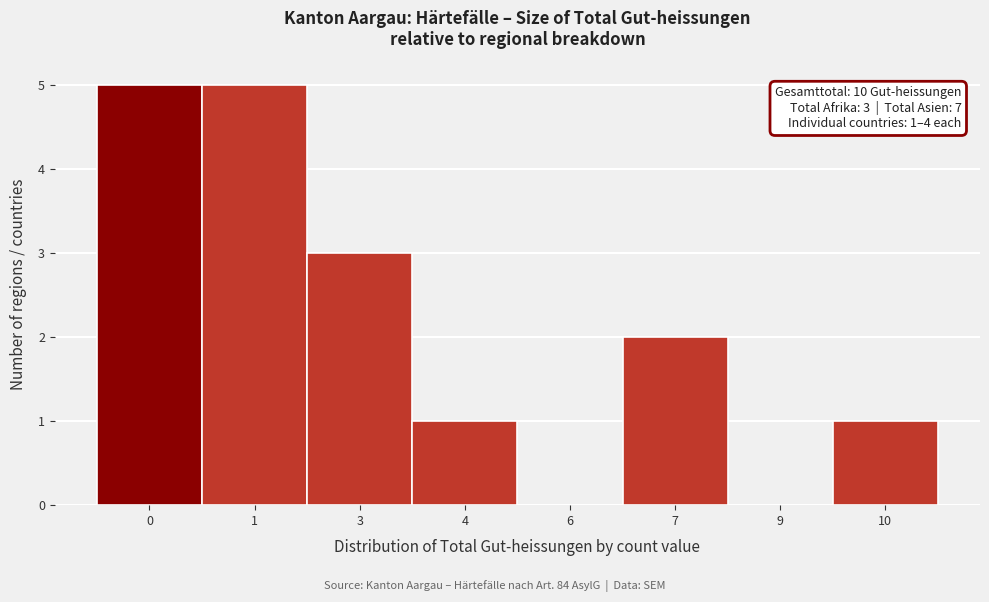

Reading left to right, what are all the values shown in this chart?

0=5	1=5	3=3	4=1	6=0	7=2	9=0	10=1